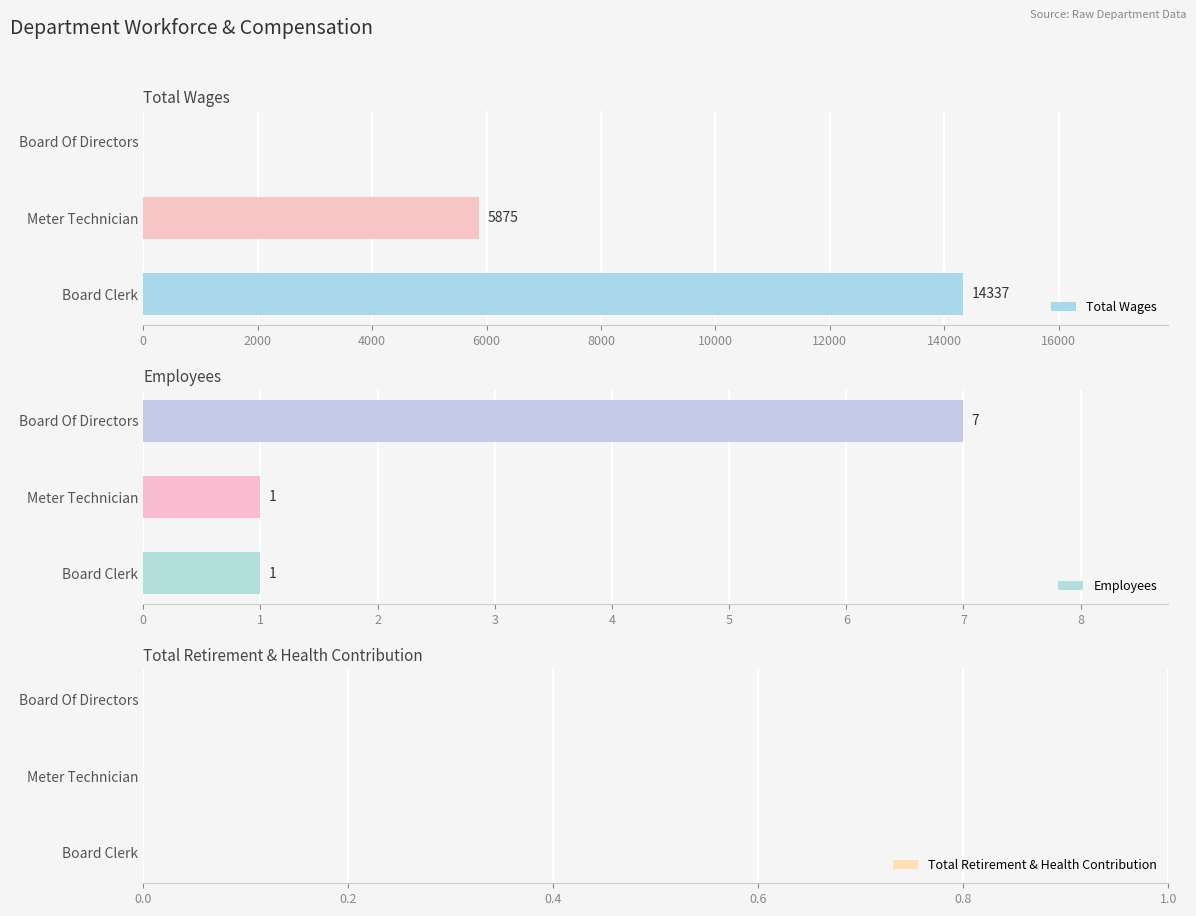

Are the bars grouped side by side (vs. stacked)?

Yes